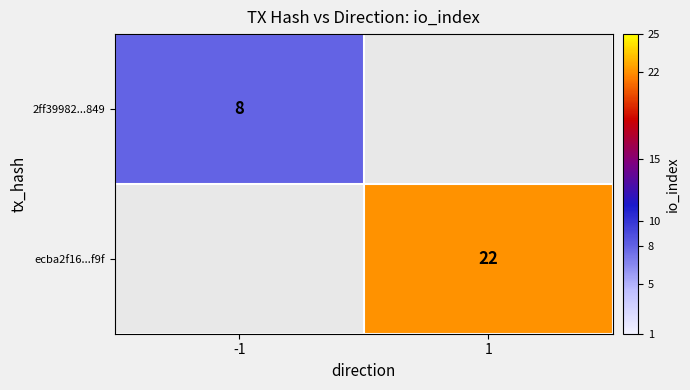

What is the smallest value displayed?

8.0